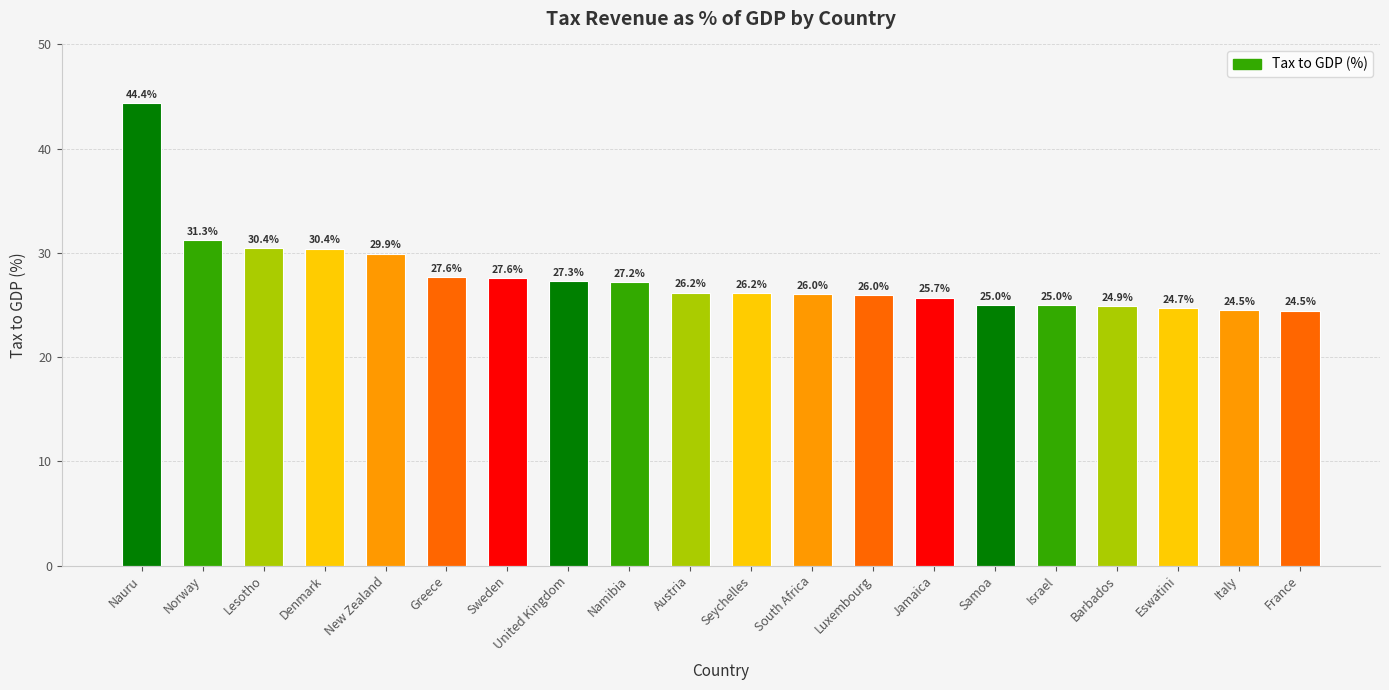

At which category does the chart reach its peak across all series?

Nauru